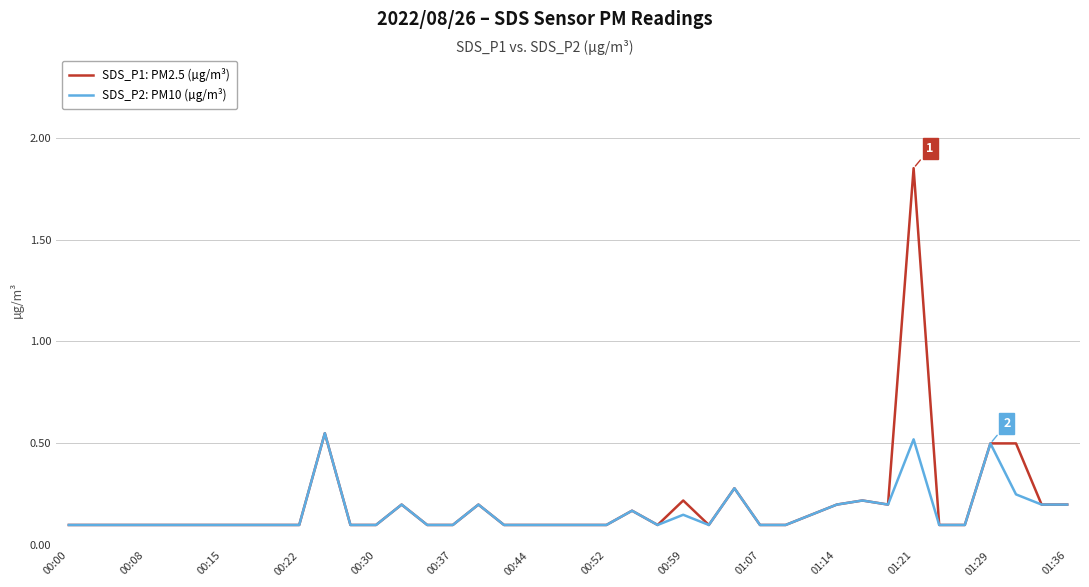

How many lines are shown in the chart?

2